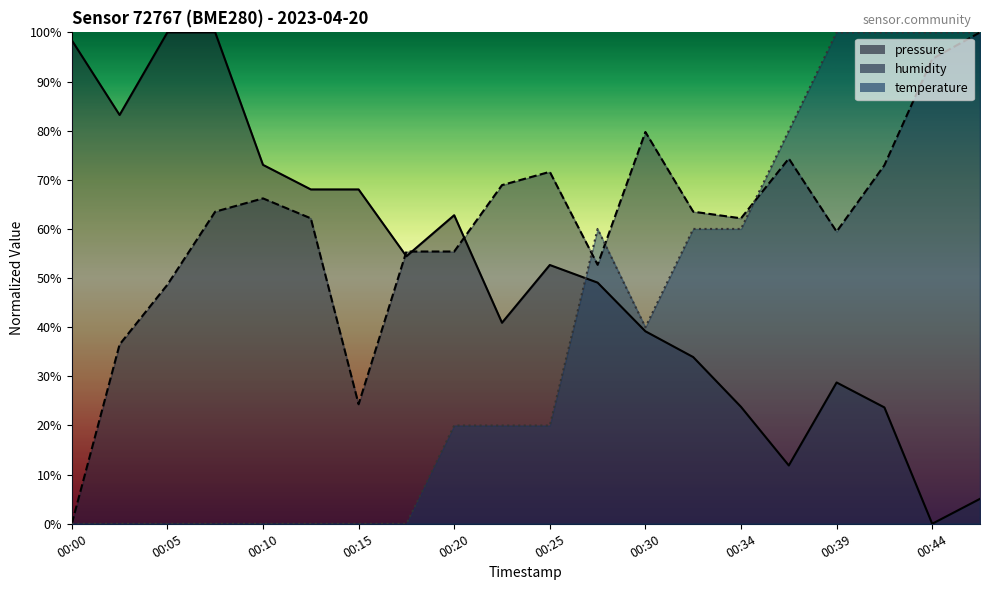

Reading left to right, what are all the values shown in this chart?

pressure: 98.4	83.2	100.0	100.0	73.0	68.0	68.0	54.4	62.8	40.9	52.7	49.1	39.2	33.9	23.8	11.9	28.8	23.7	0.0	5.1
humidity: 0.0	36.5	48.6	63.5	66.2	62.2	24.3	55.4	55.4	68.9	71.6	52.7	79.7	63.5	62.2	74.3	59.5	73.0	94.6	100.0
temperature: 0.0	0.0	0.0	0.0	0.0	0.0	0.0	0.0	20.0	20.0	20.0	60.0	40.0	60.0	60.0	80.0	100.0	100.0	100.0	100.0